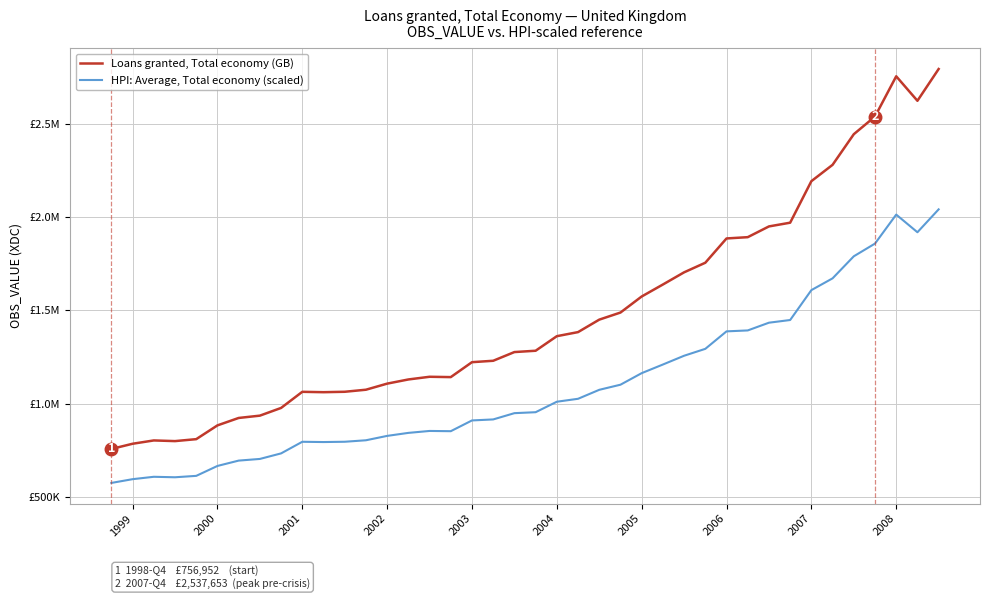

What are all the series names shown in the legend?

Loans granted, Total economy (GB), HPI: Average, Total economy (scaled)